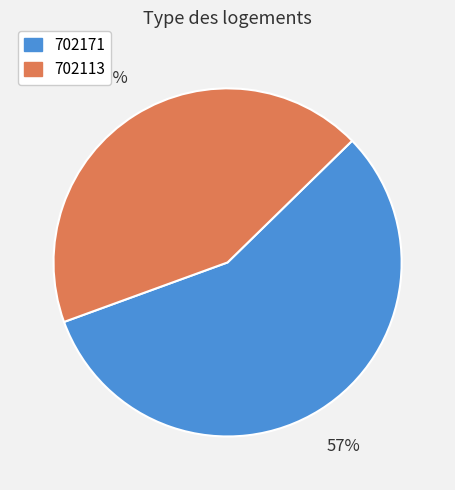

What percentage is the 702171 slice, to the nearest percent?

57%